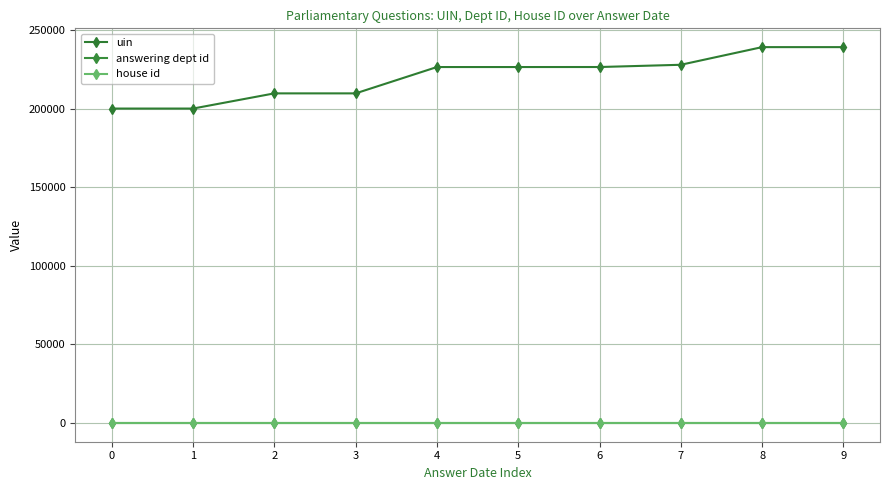

How many lines are shown in the chart?

3